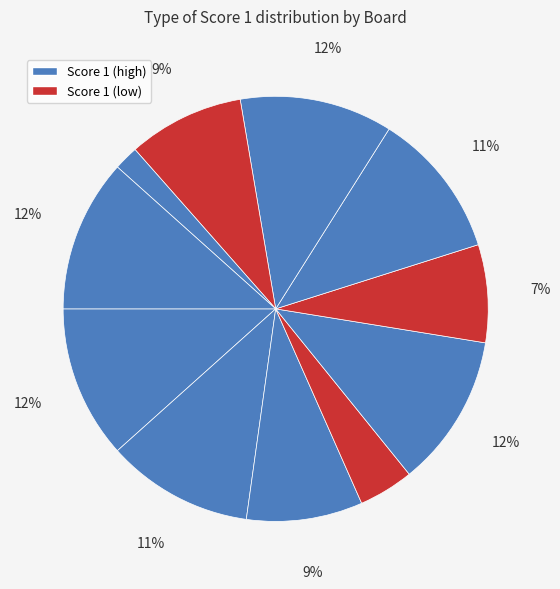

Count the number of slices in the pie.

11